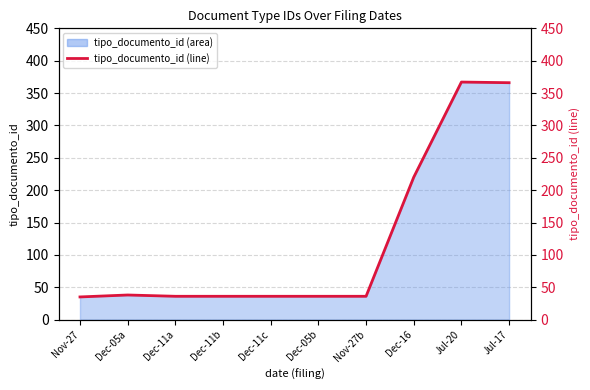

What is the ratio of the value at Jul-17 to the value at Nov-27?

10.5